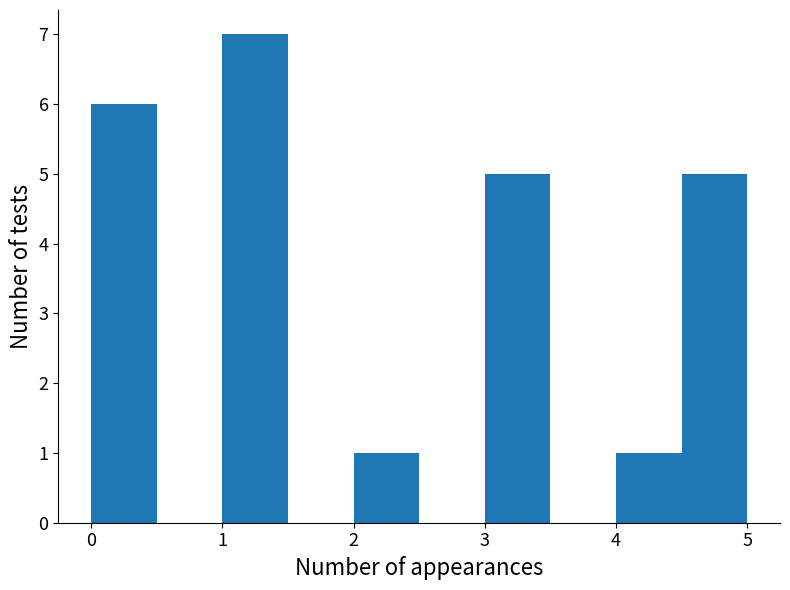

Reading left to right, transcribe this chart: for each bar, give the range it covers on the x-axis and its height. The values are not printed on the chart, so give them approximately, as read against the axis.

0.0 to 0.5: 6
0.5 to 1.0: 0
1.0 to 1.5: 7
1.5 to 2.0: 0
2.0 to 2.5: 1
2.5 to 3.0: 0
3.0 to 3.5: 5
3.5 to 4.0: 0
4.0 to 4.5: 1
4.5 to 5.0: 5